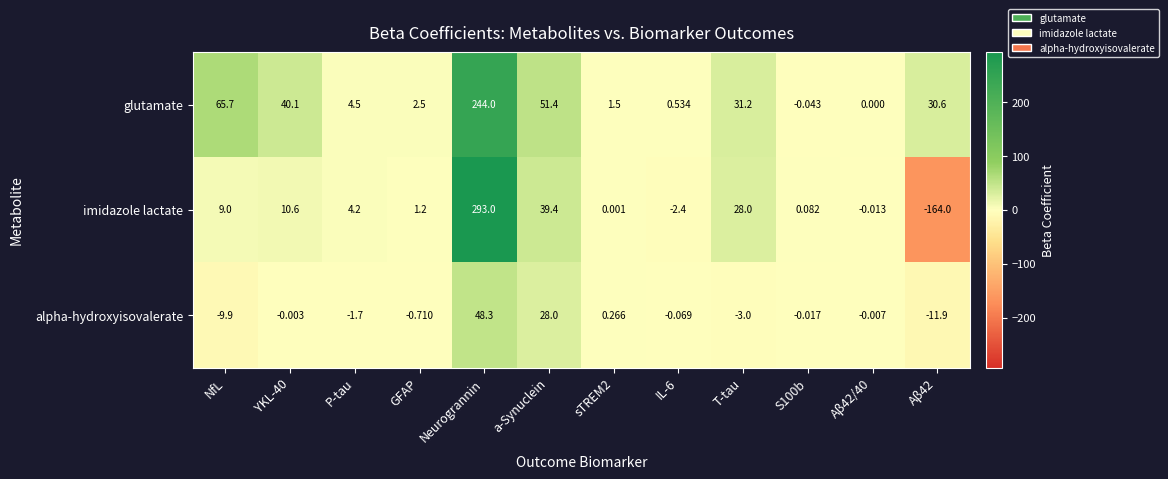

Is the value of glutamate at Aβ42/40 greater than the value of alpha-hydroxyisovalerate at Aβ42?

Yes